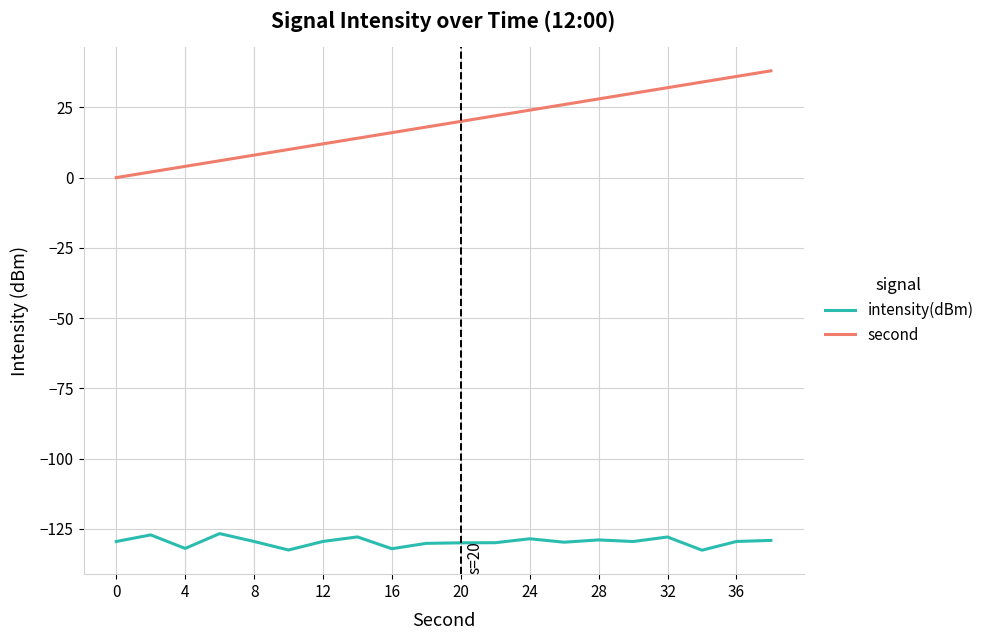

Rank the series by their maximum value, from highest to lowest.

second, intensity(dBm)